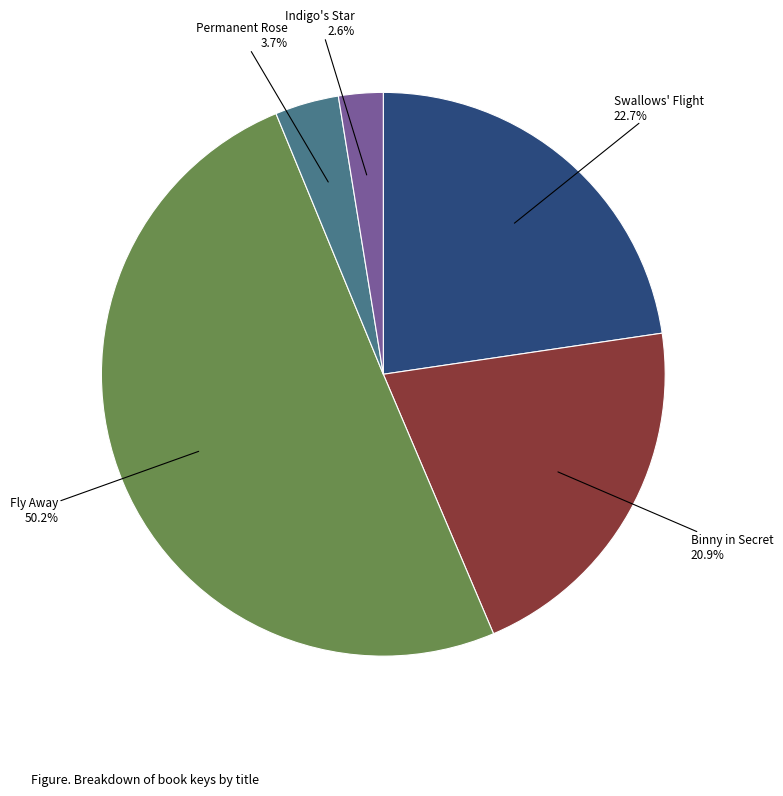

Which category has the smallest portion of the pie?

Indigo's Star